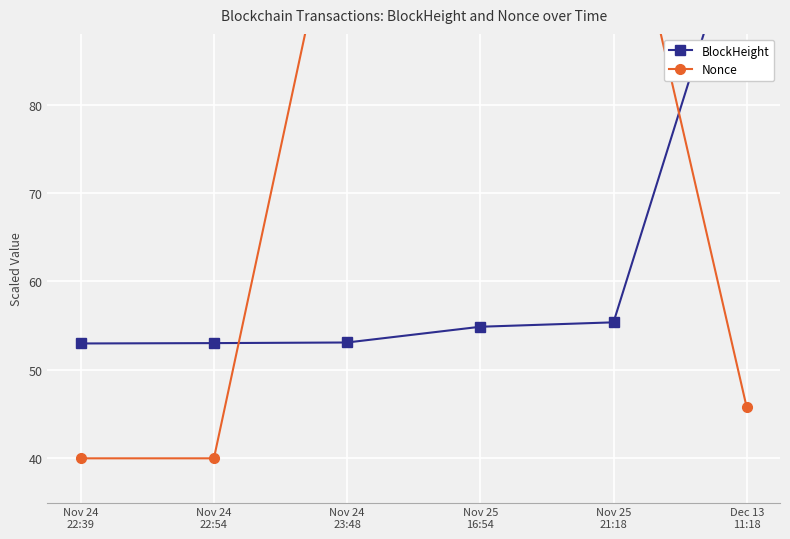

The value of BlockHeight at Nov 25
16:54 is 54.9. True or false?

True